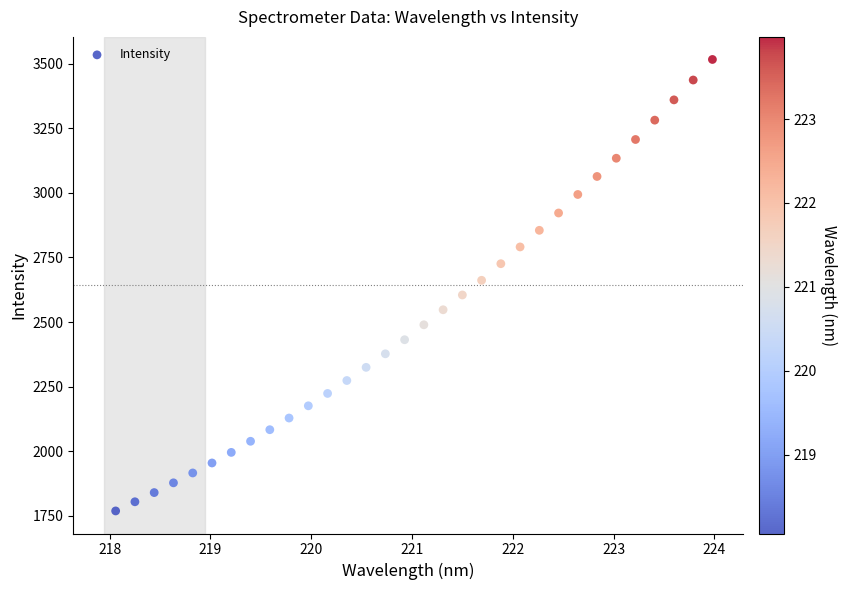

What is the range of Y values (max minus min)?

1748.3